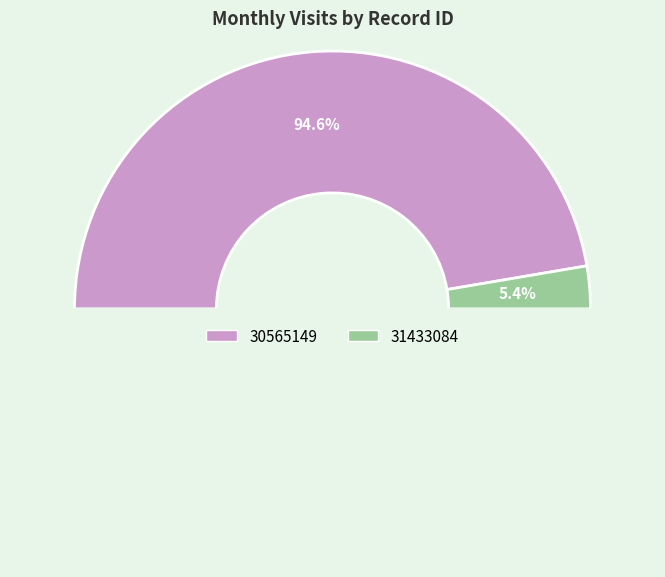

To the nearest percent, what is the difference between the largest and smallest slice percentages?

89%